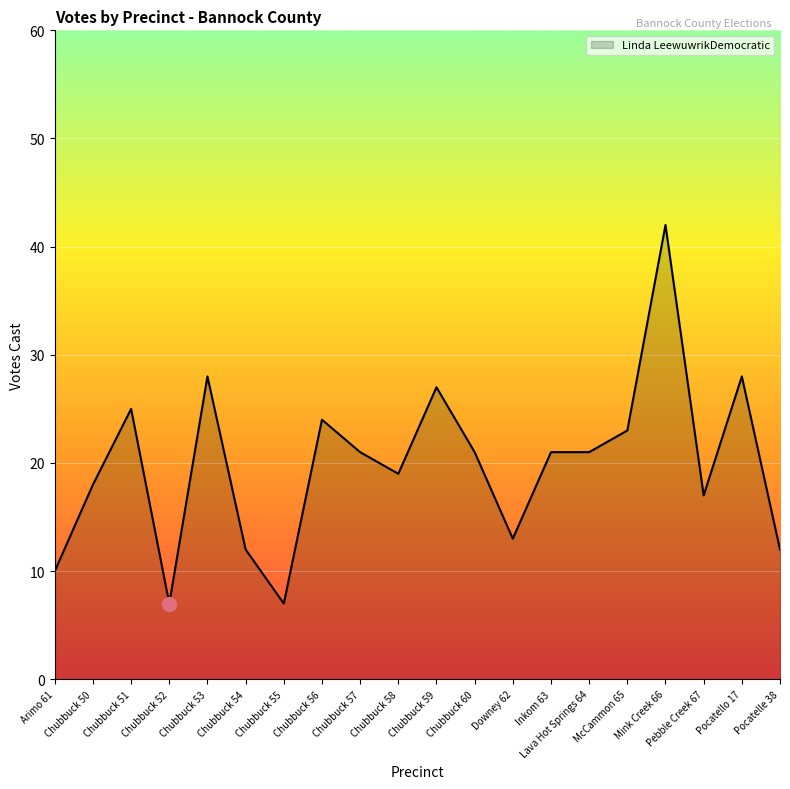

At which label does the data first exceed 21?

Chubbuck 51